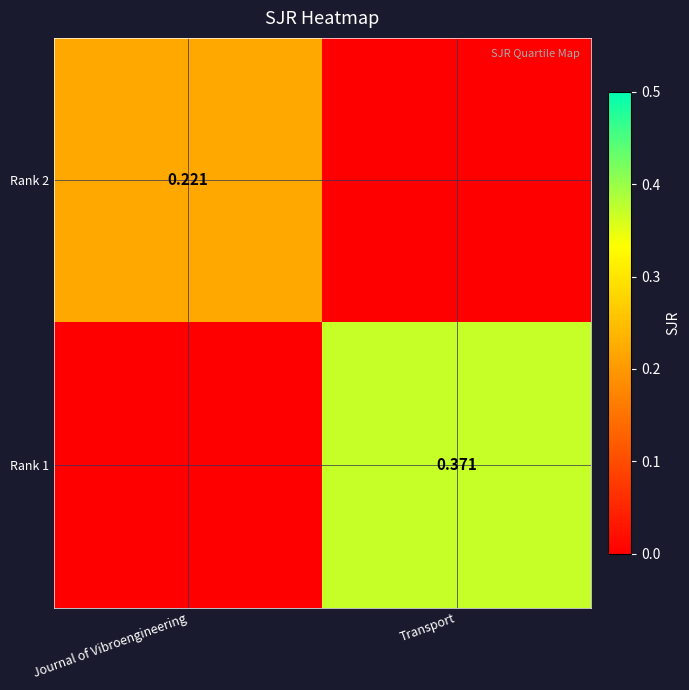

Between Journal of Vibroengineering and Transport, which series saw the biggest shift?

Rank 1